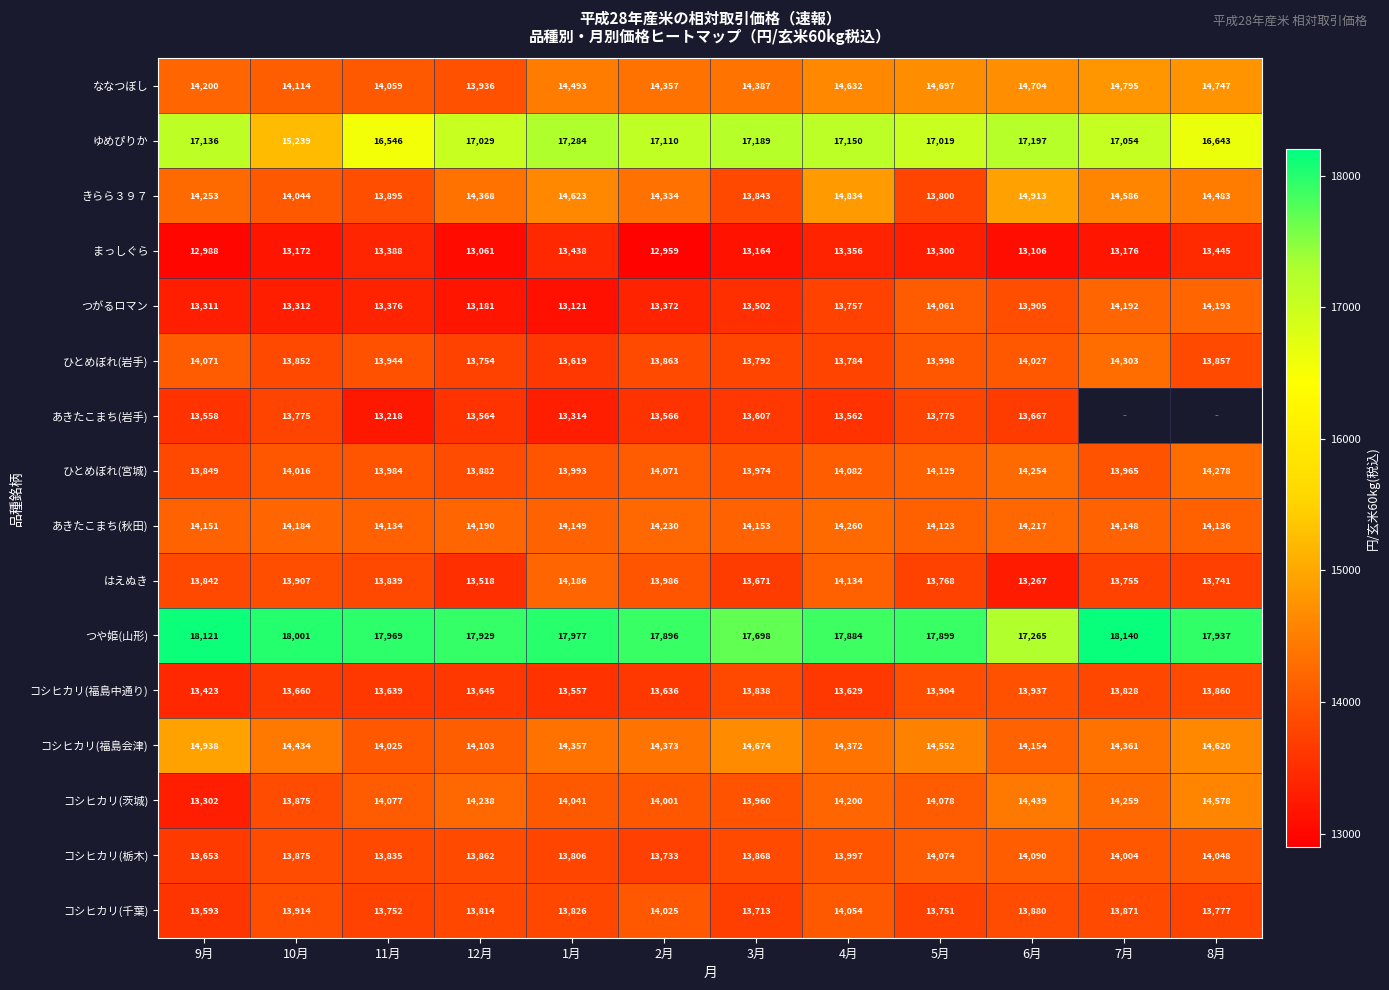

What is the spread (max minus min) of values at 12月?

4868